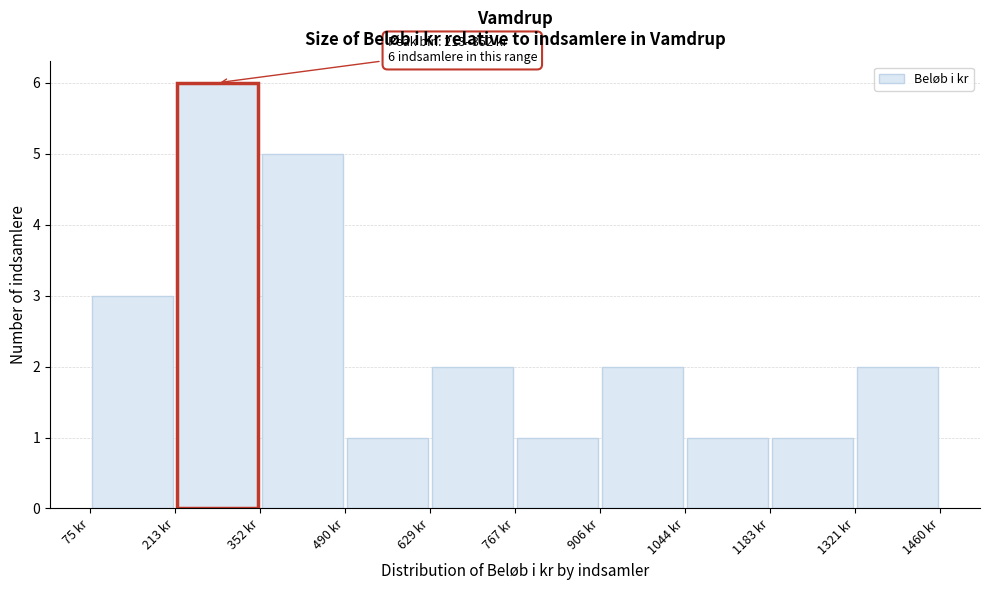

Over which range of the x-axis is the bar tallest?

220 to 360